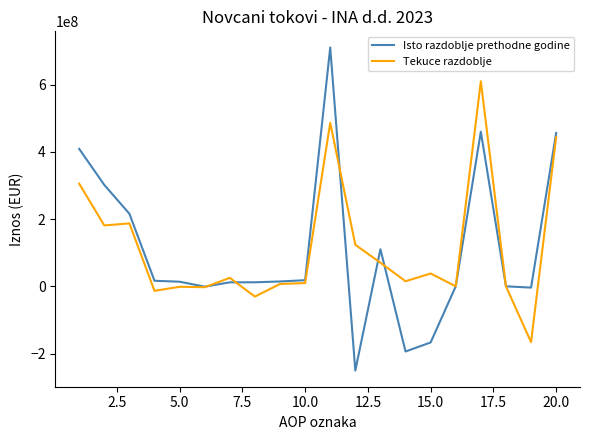

Which series has the widest spread of values?

Isto razdoblje prethodne godine